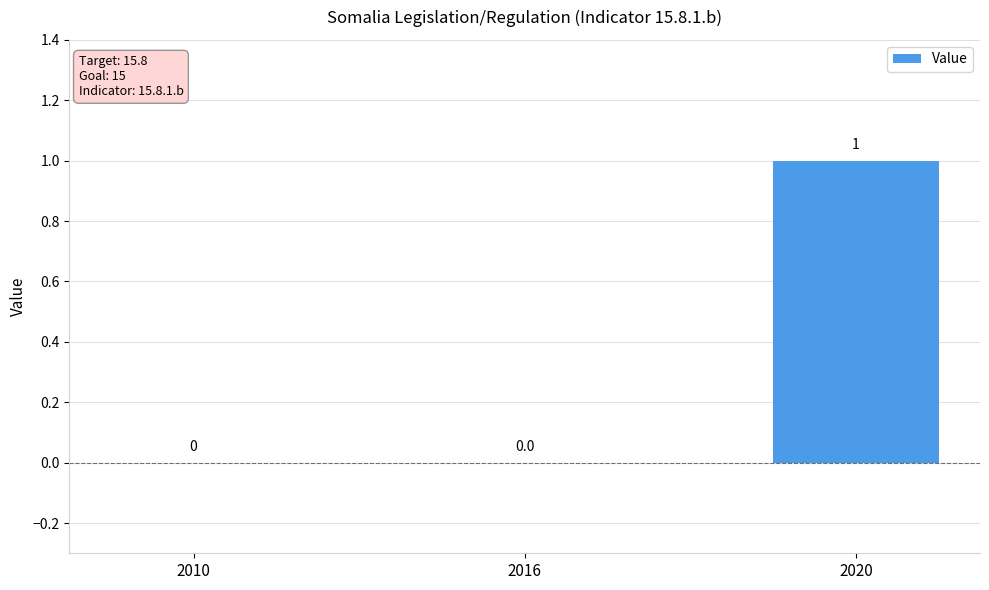

How many values are between 0 and 1?

3